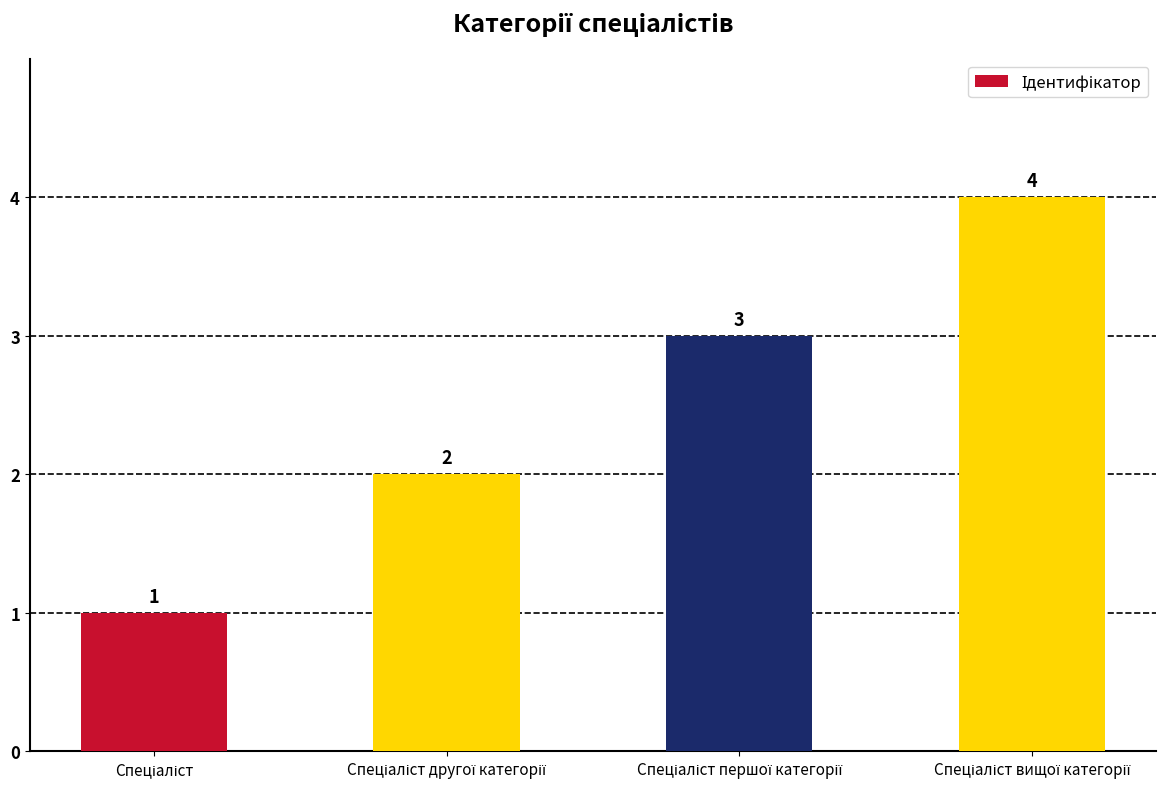

What is the greatest value displayed?

4